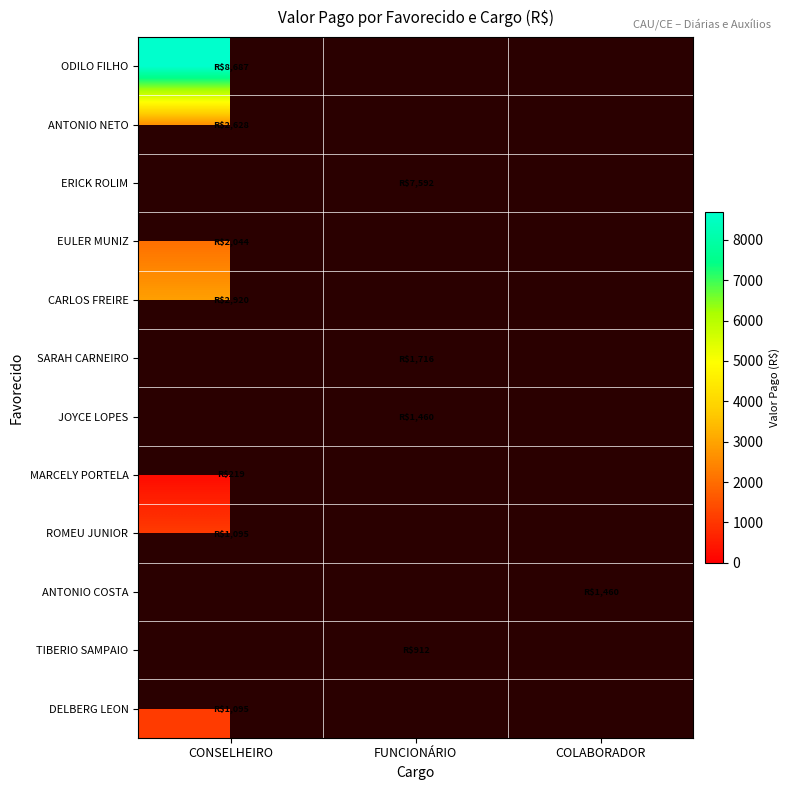

How many data points does each series have?

3